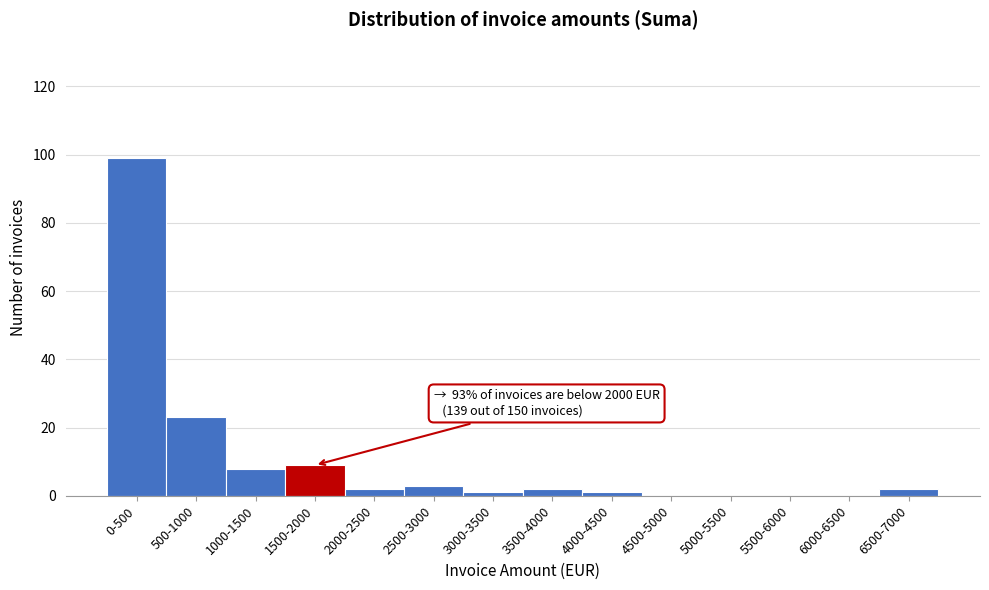

Reading left to right, extract all data points from this chart.

0-500=99	500-1000=23	1000-1500=8	1500-2000=9	2000-2500=2	2500-3000=3	3000-3500=1	3500-4000=2	4000-4500=1	4500-5000=0	5000-5500=0	5500-6000=0	6000-6500=0	6500-7000=2